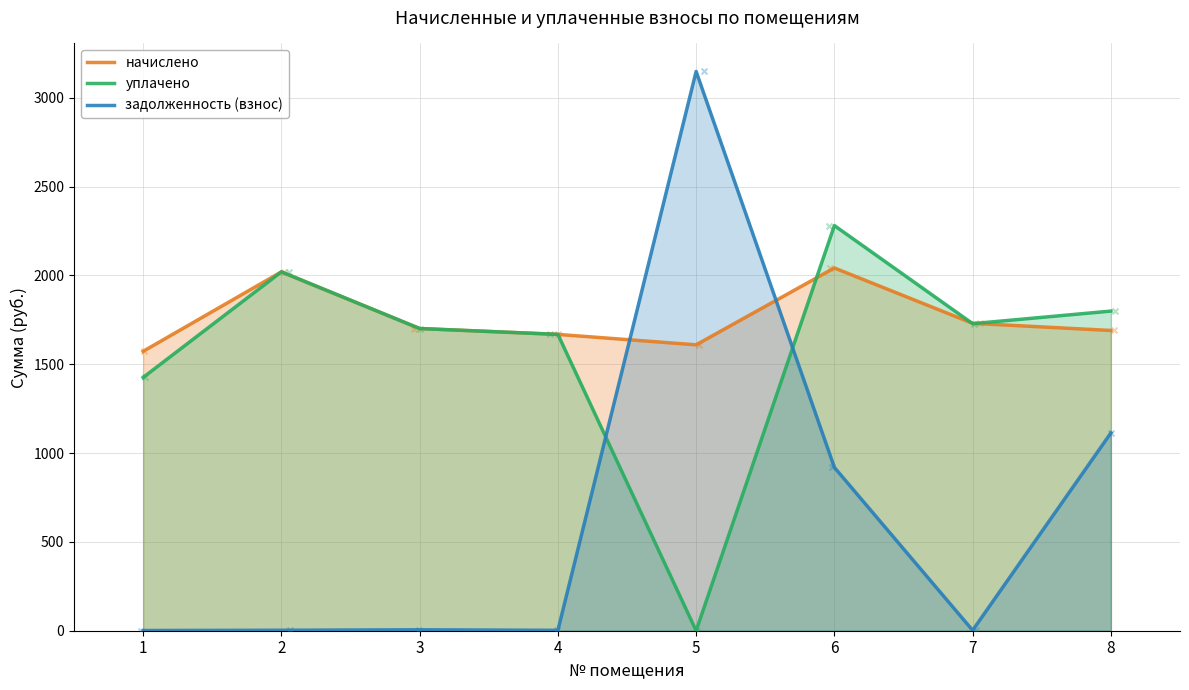

What are all the series names shown in the legend?

начислено, уплачено, задолженность (взнос)